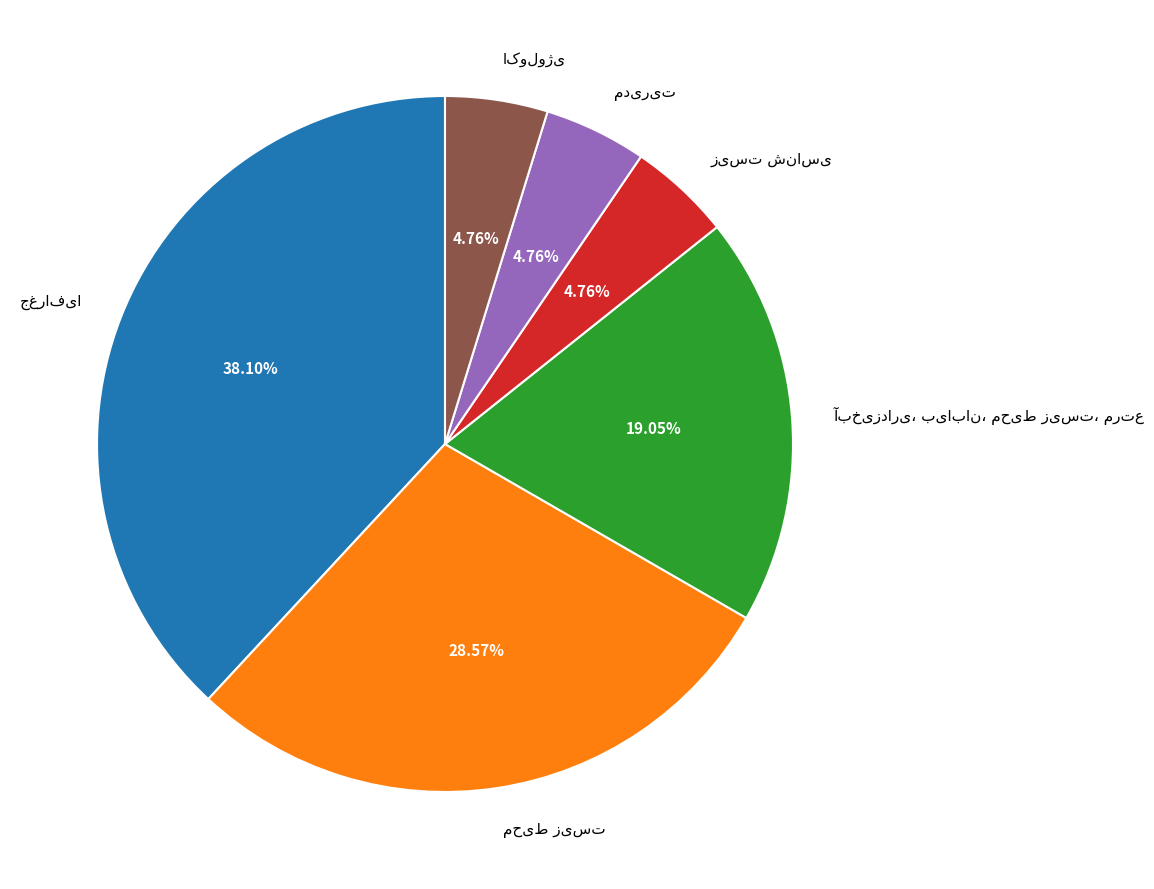

Is there a majority slice in this chart?

No